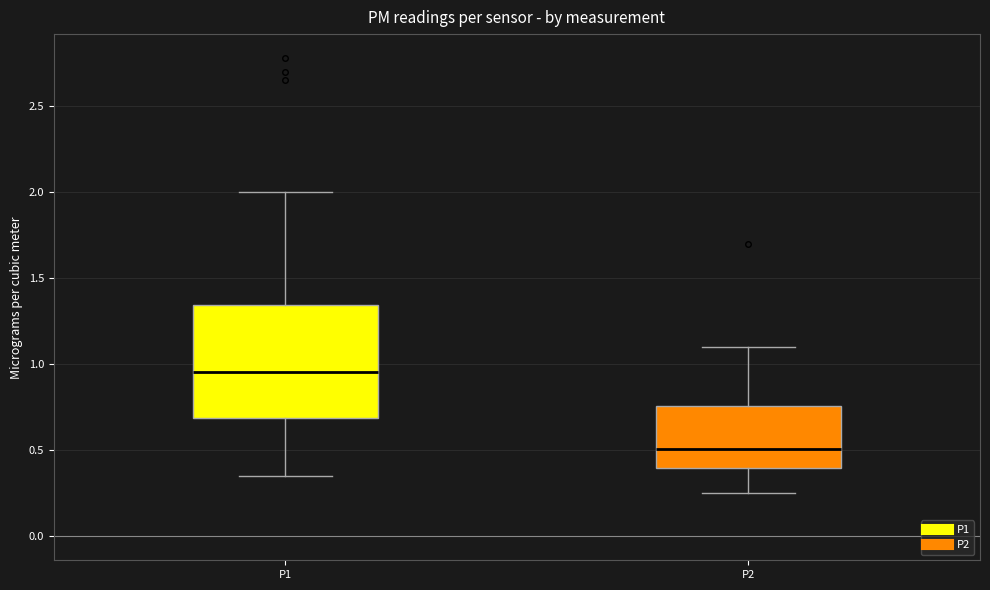

Reading left to right, read every box against the y-axis: the position of its median line, the range the box covers, and the ends of its whiskers. The values are not printed on the chart, so give them approximately, as read against the axis.

P1: median 0.95, box 0.70 to 1.35, whiskers 0.35 to 2.00
P2: median 0.50, box 0.40 to 0.75, whiskers 0.25 to 1.10